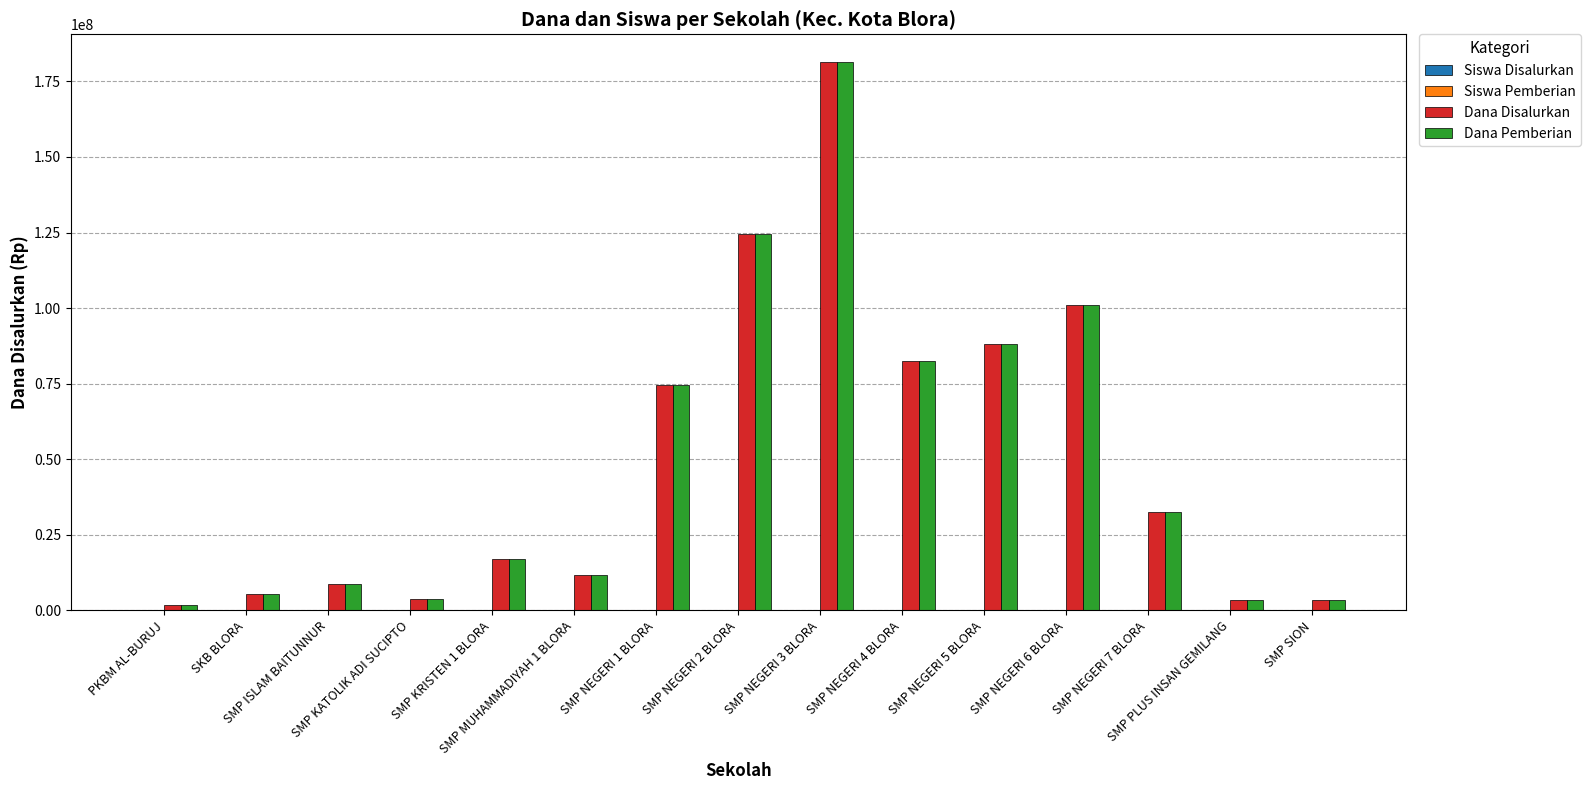

What is the maximum value shown in the chart?

181500000